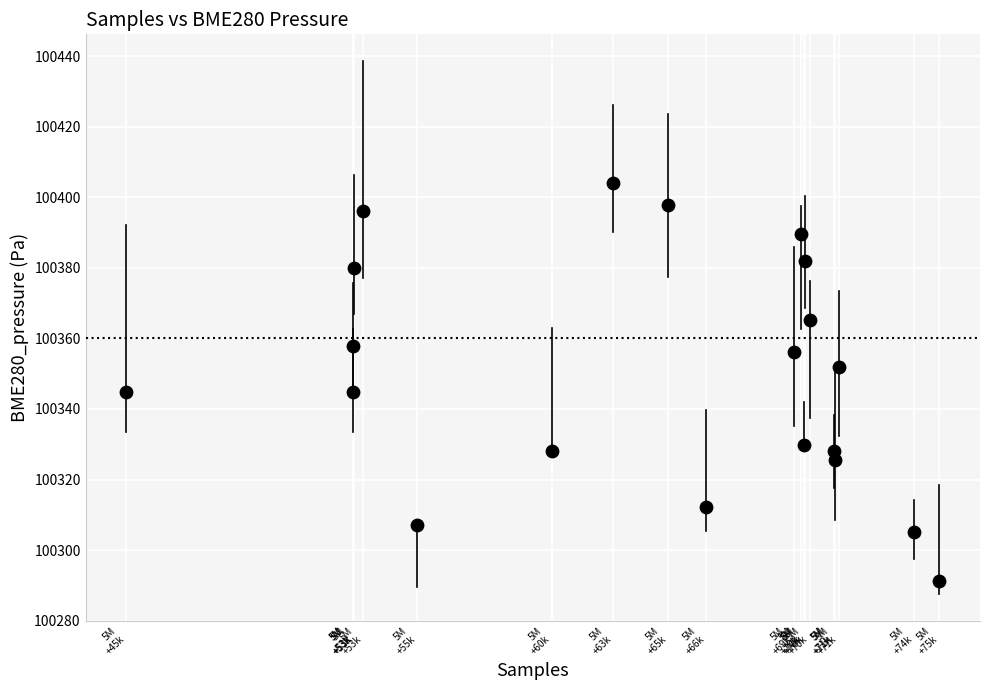

What is the range of X values (max minus min)?

30140.0